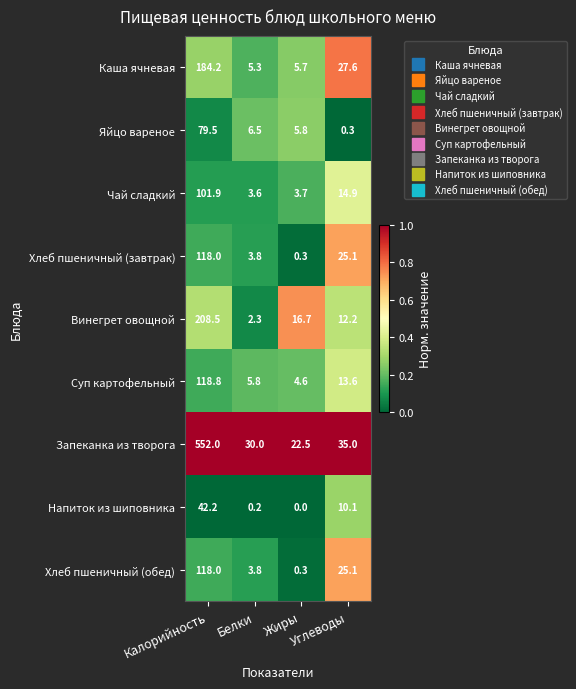

What is the highest value of the Яйцо вареное series?

79.5